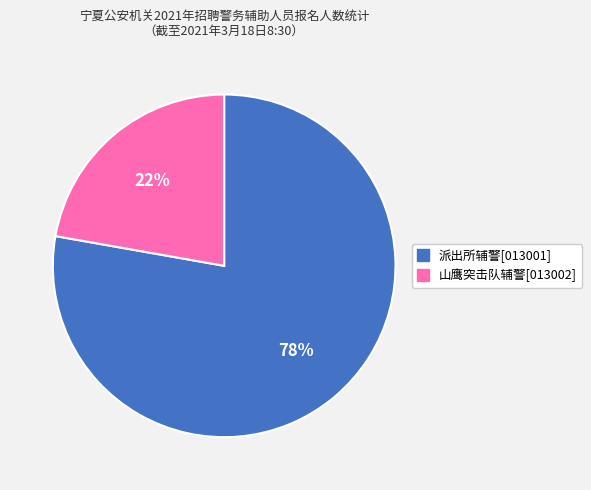

Which has a higher value, 派出所辅警[013001] or 山鹰突击队辅警[013002]?

派出所辅警[013001]